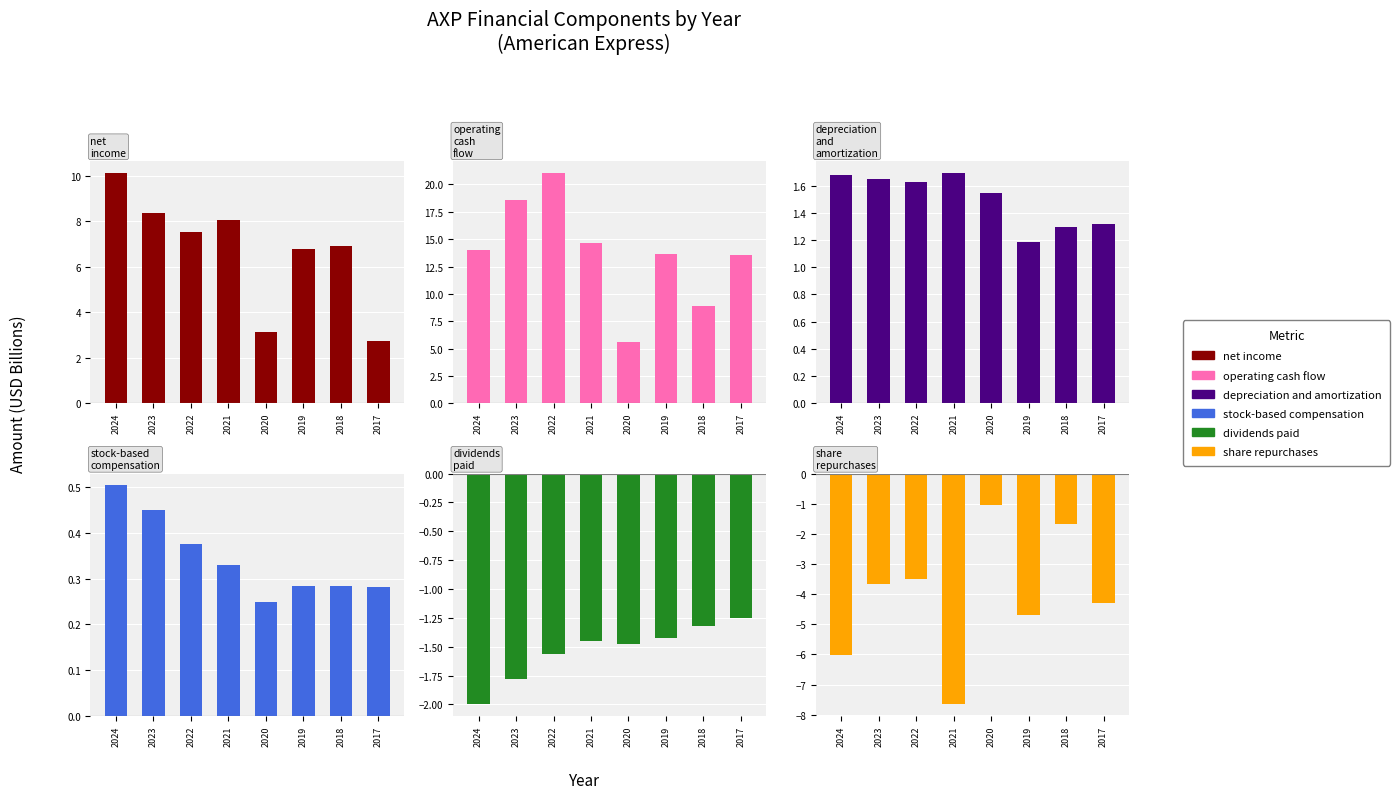

How many data points in net income are above 7?

4